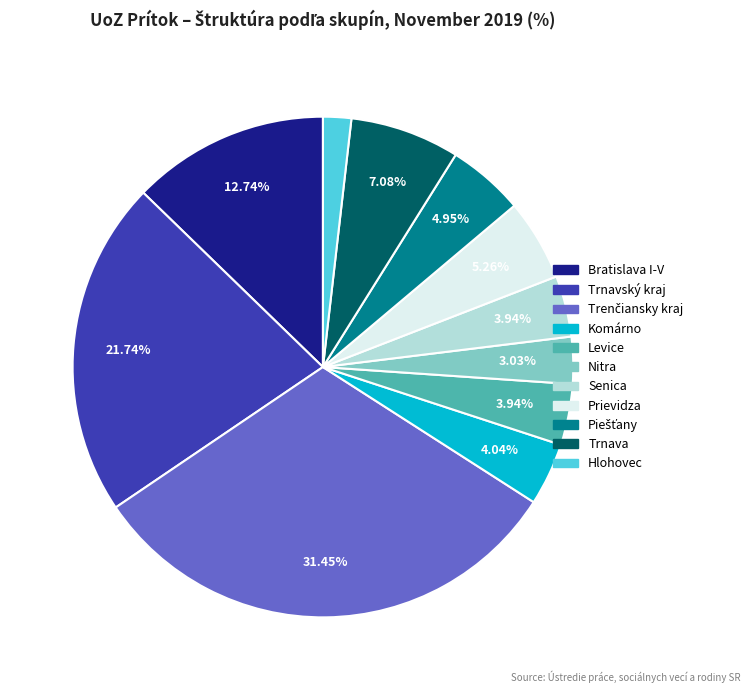

Which category has the smallest portion of the pie?

Hlohovec